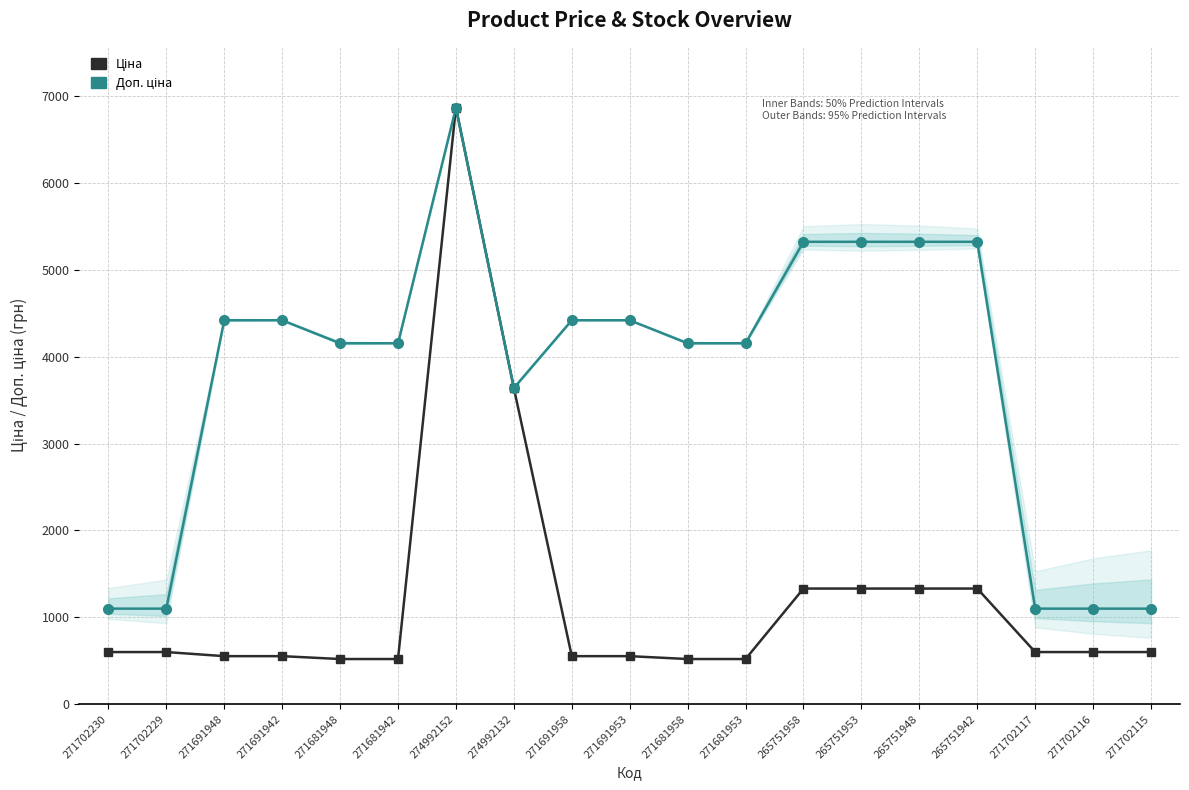

Between 271702116 and 271691942, which is larger?

271702116